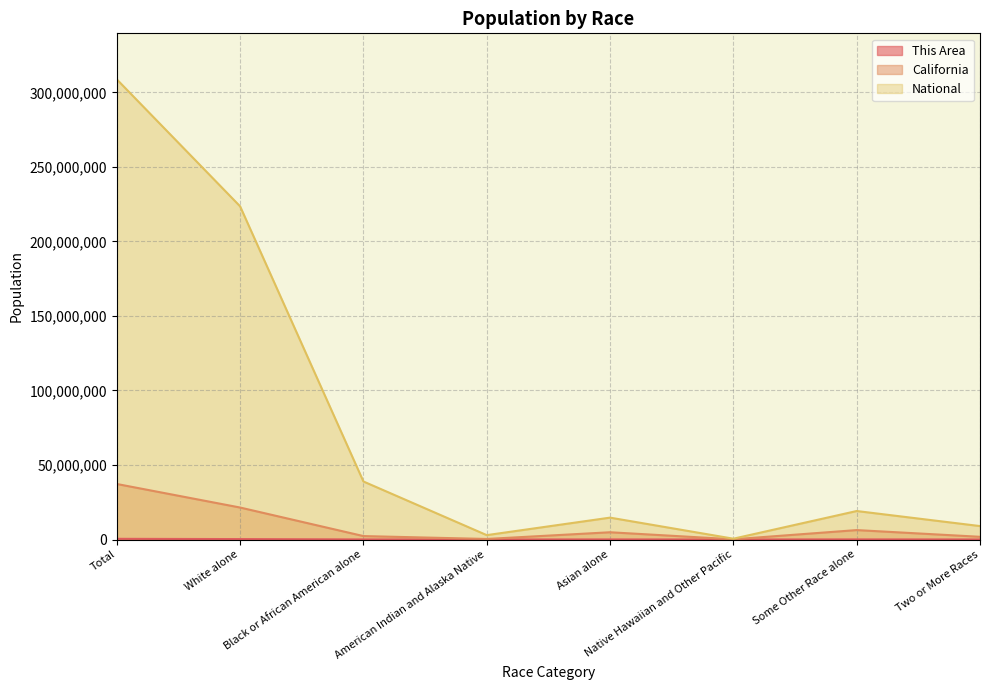

What is the sum of all This Area values?

906690